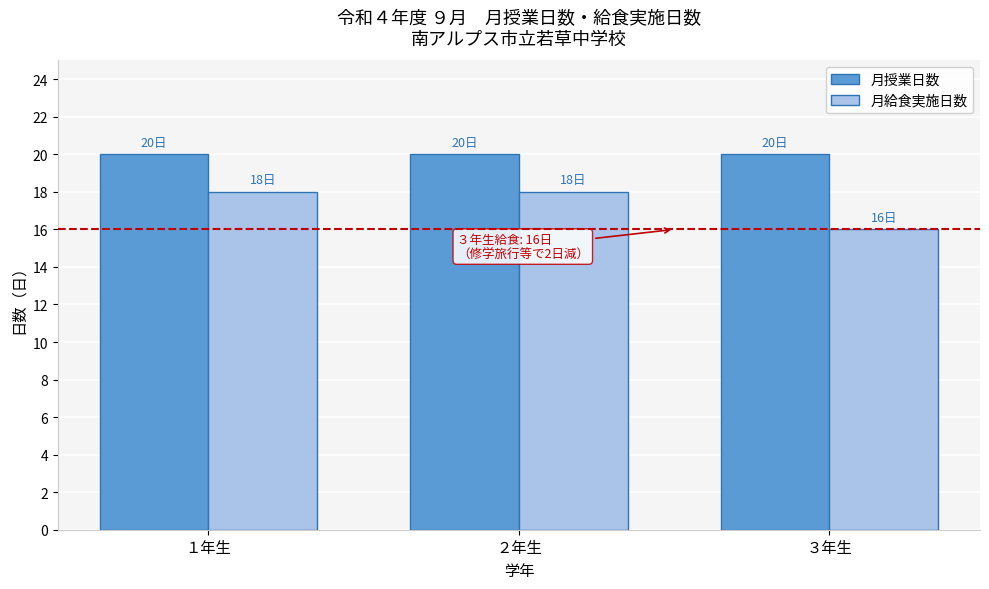

Reading left to right, transcribe all the data shown in this chart.

月授業日数: 20	20	20
月給食実施日数: 18	18	16